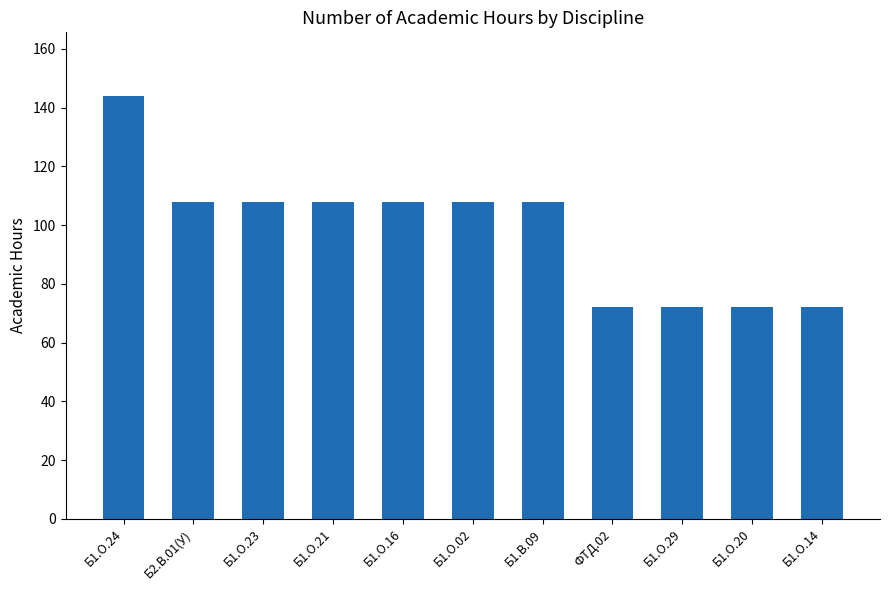

Approximately how many times larger is the value at Б1.О.24 compared to Б1.О.16?

1.3